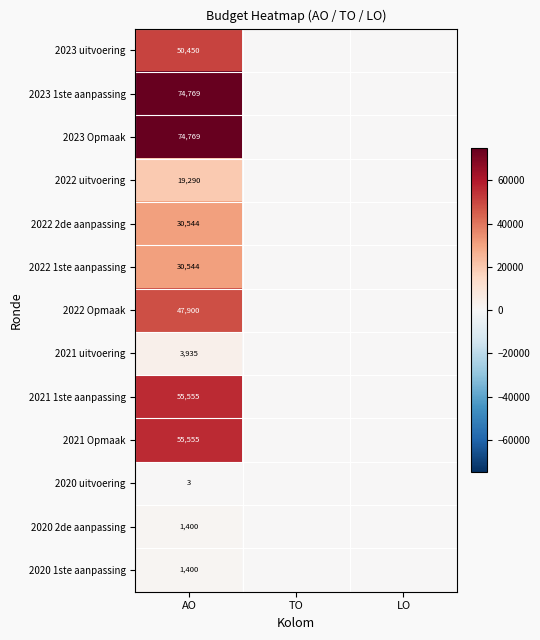

What is the total value across all series at AO?

446114